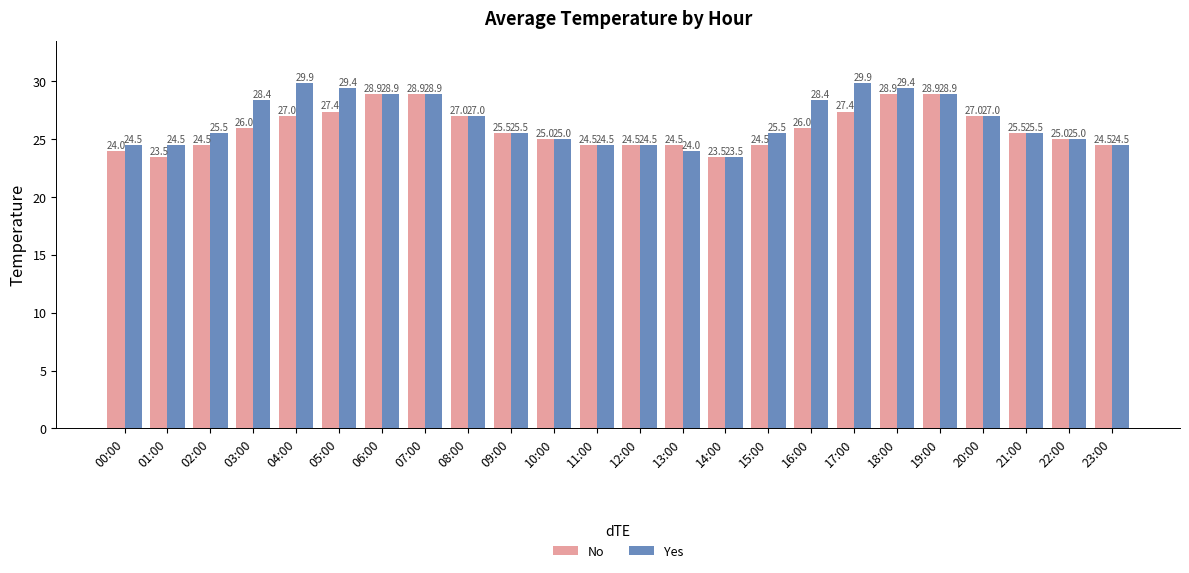

Rank the series at 15:00 from lowest to highest value.

No, Yes